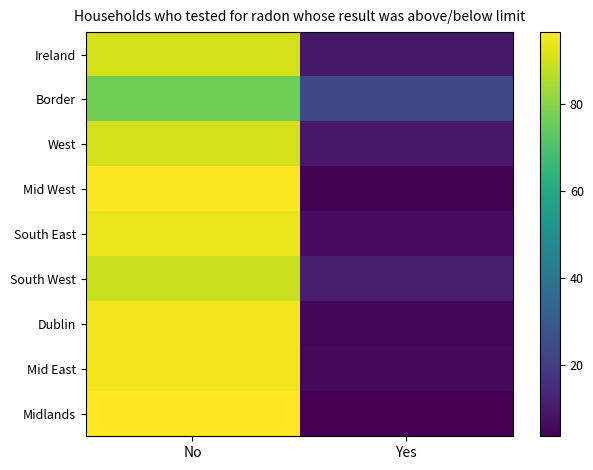

Which series has the widest spread of values?

Midlands